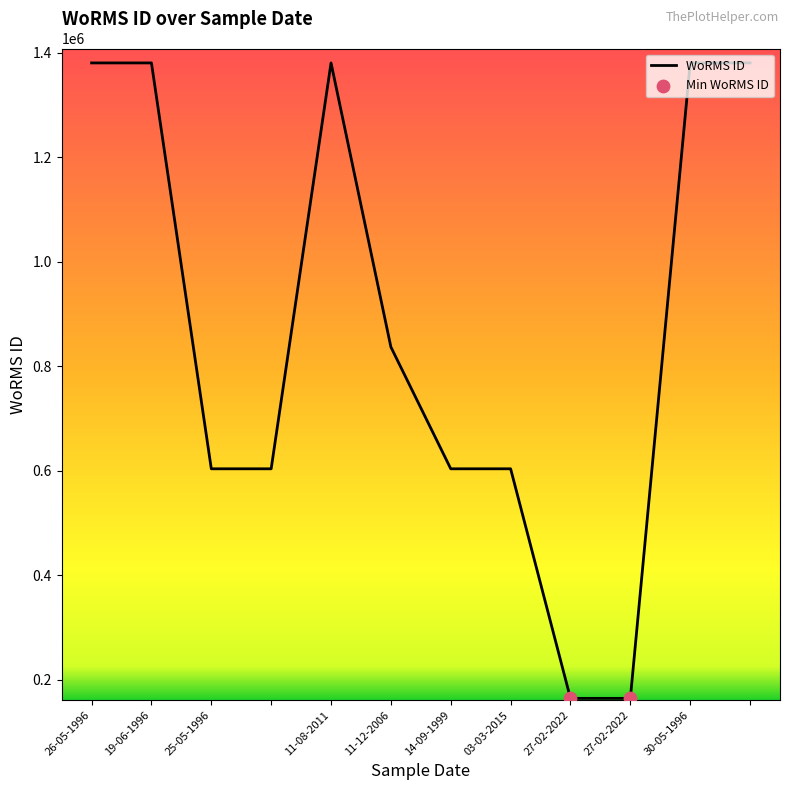

What is the difference between the maximum and minimum values?

1216434